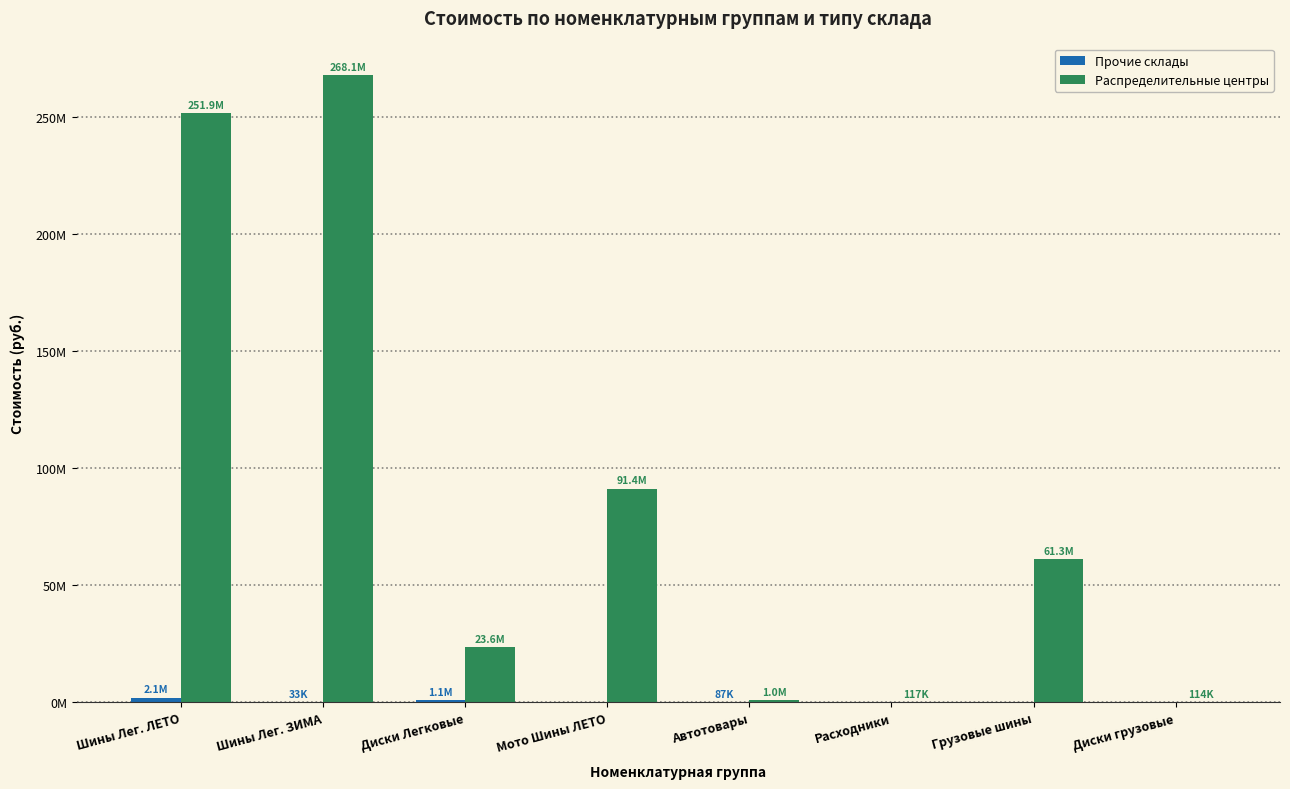

Where is Распределительные центры nearest to the value 134121936?

Мото Шины ЛЕТО